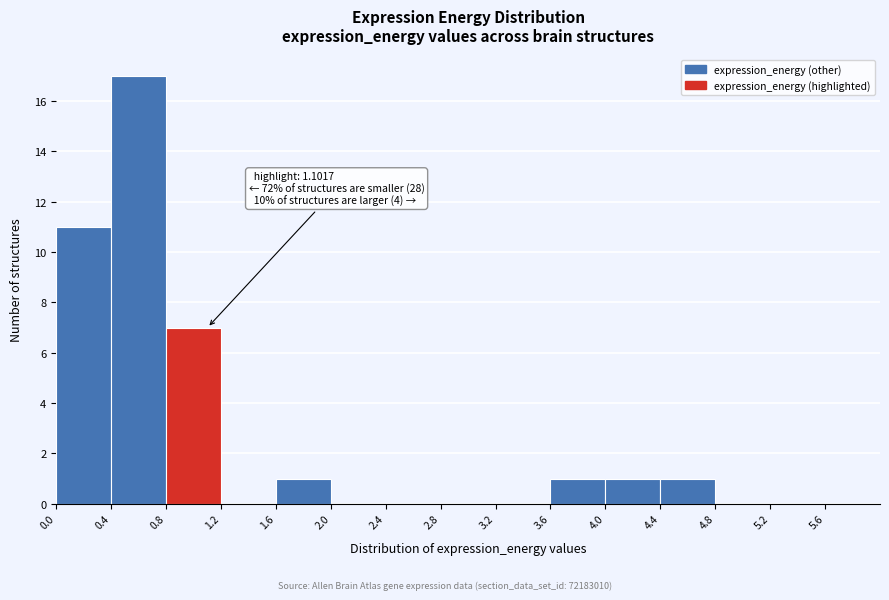

Which range on the x-axis has the tallest bar?

0.4 to 0.8